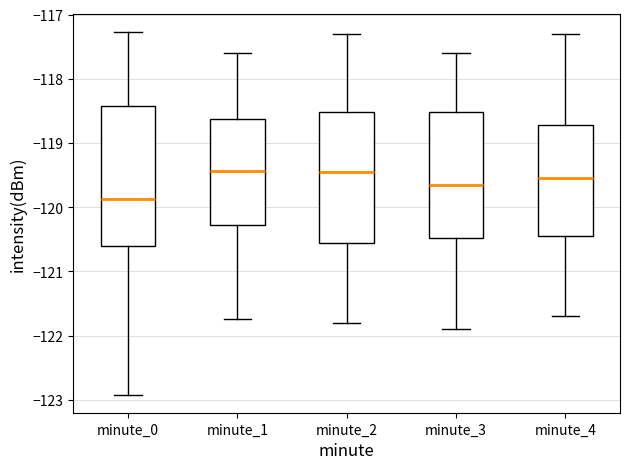

Which box is the tallest, from its lower edge to its upper edge?

minute_0